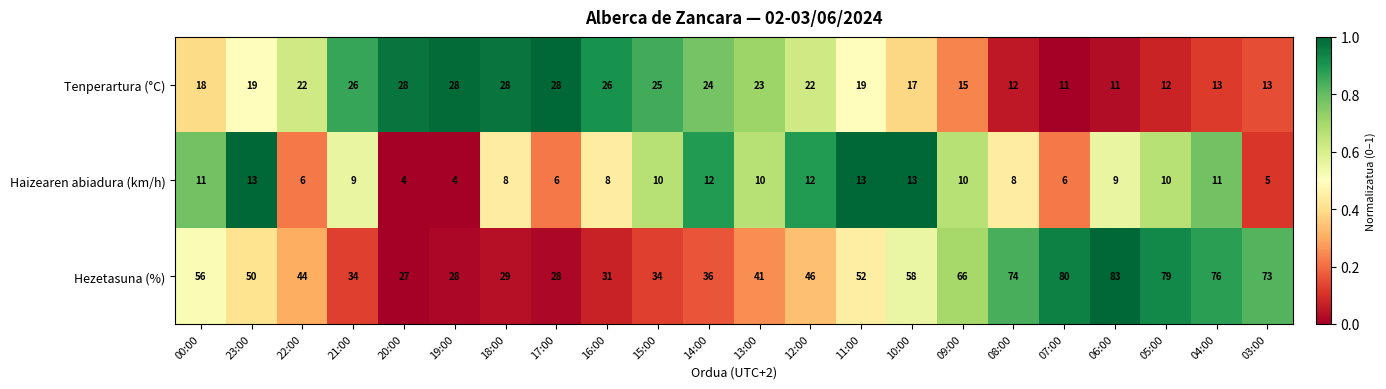

What is the difference between the maximum and minimum values in the Hezetasuna (%) series?

56